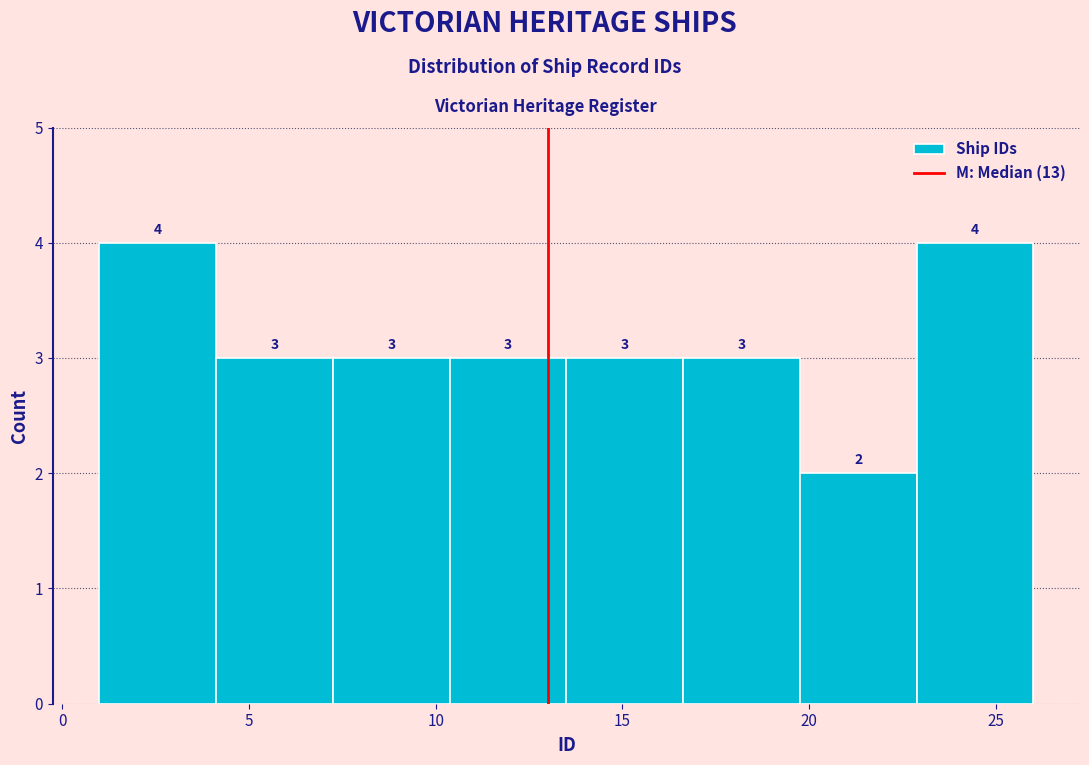

Reading left to right, list every bar in this chart as the range it spans on the x-axis followed by its height. The bar edges are not printed on the chart, so give them approximately, as read against the axis.

1.0 to 4.0: 4
4.0 to 7.5: 3
7.5 to 10.5: 3
10.5 to 13.5: 3
13.5 to 16.5: 3
16.5 to 20.0: 3
20.0 to 23.0: 2
23.0 to 26.0: 4